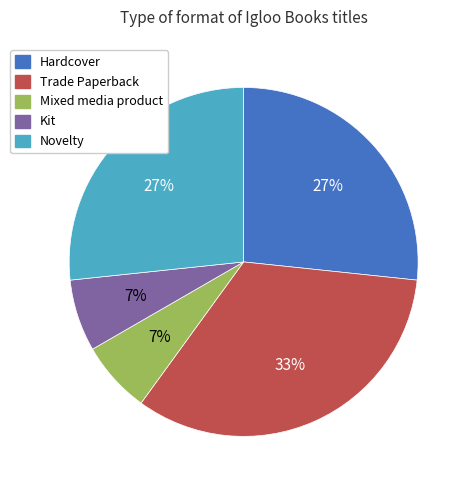

To the nearest percent, what portion does Mixed media product represent?

7%